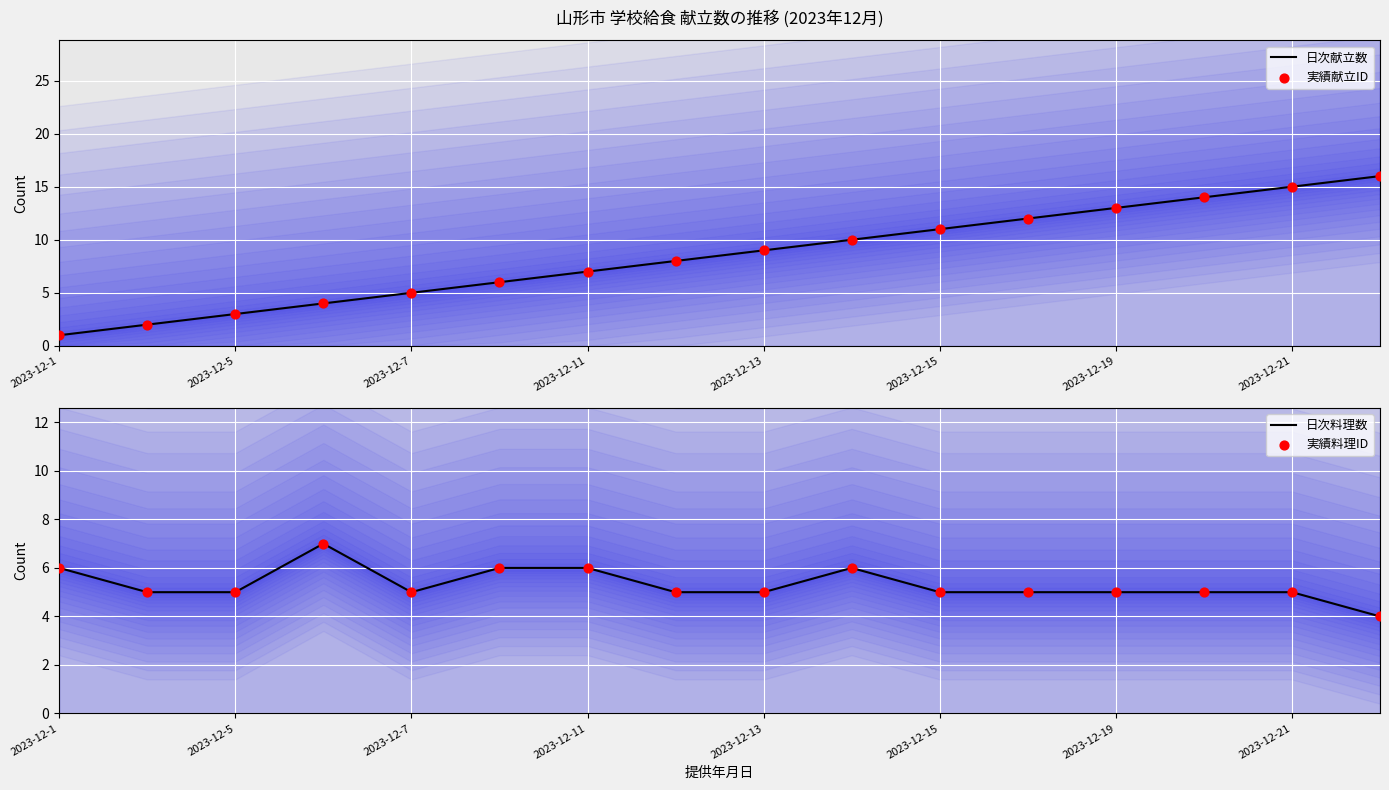

Is the value of 実績献立ID at 14 greater than the value of 日次献立数 at 2023-12-11?

Yes